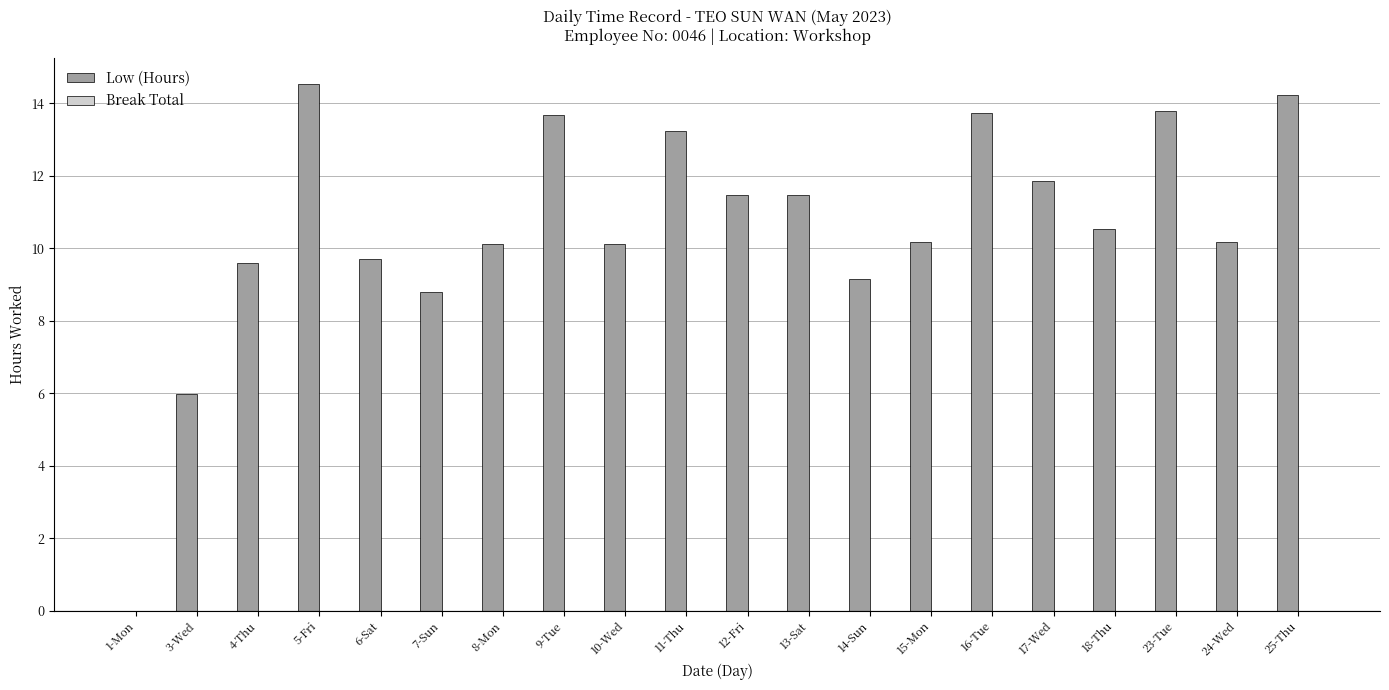

How many categories are shown in the chart?

20